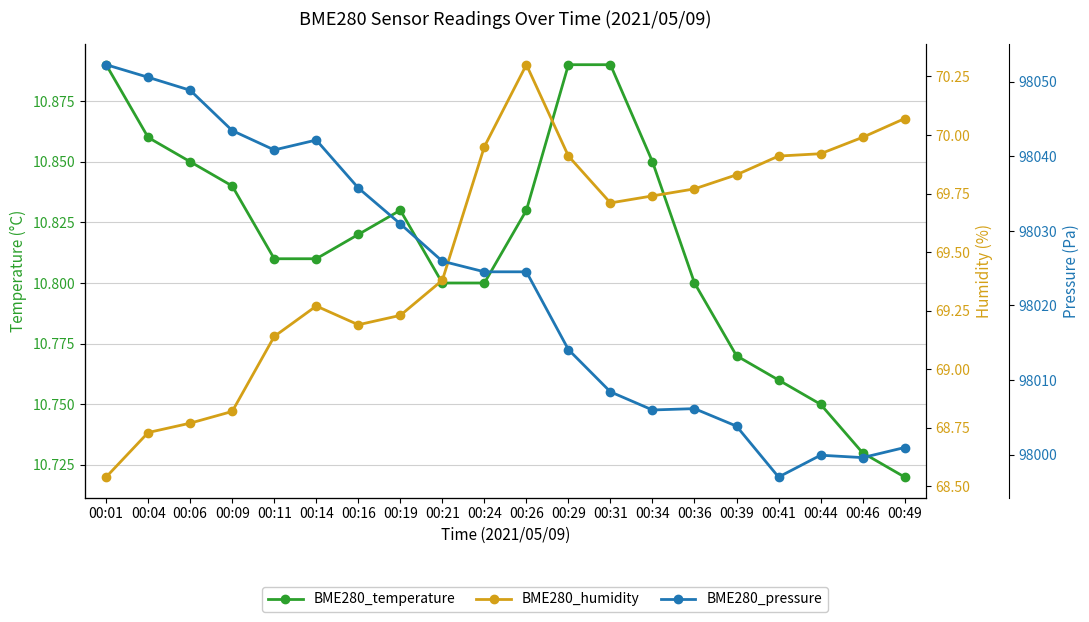

What is the difference between the maximum and minimum values in the BME280_humidity series?

1.8